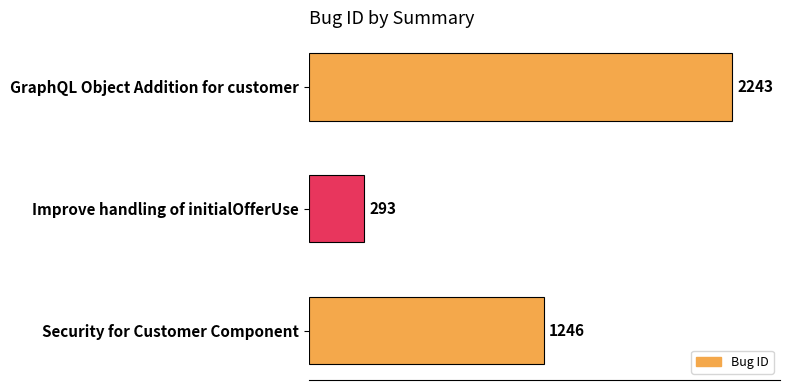

Rank the categories by value from lowest to highest.

Improve handling of initialOfferUse, Security for Customer Component, GraphQL Object Addition for customer